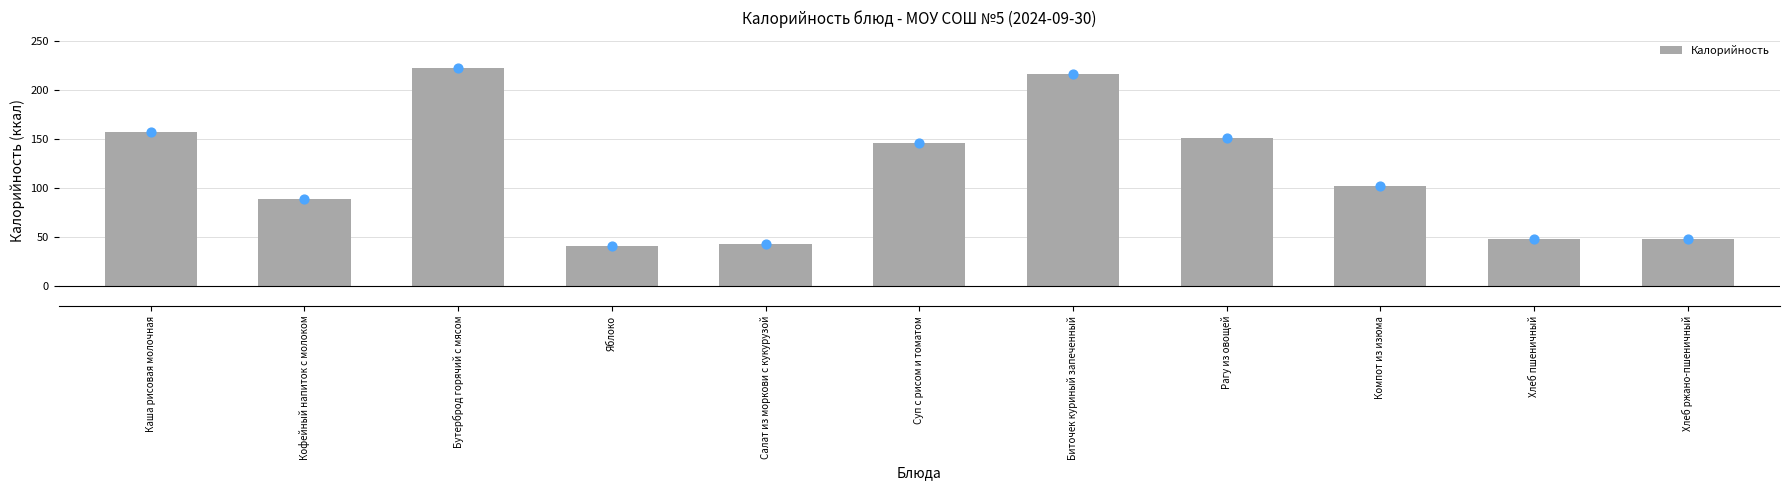

Between Яблоко and Компот из изюма, which is larger?

Компот из изюма